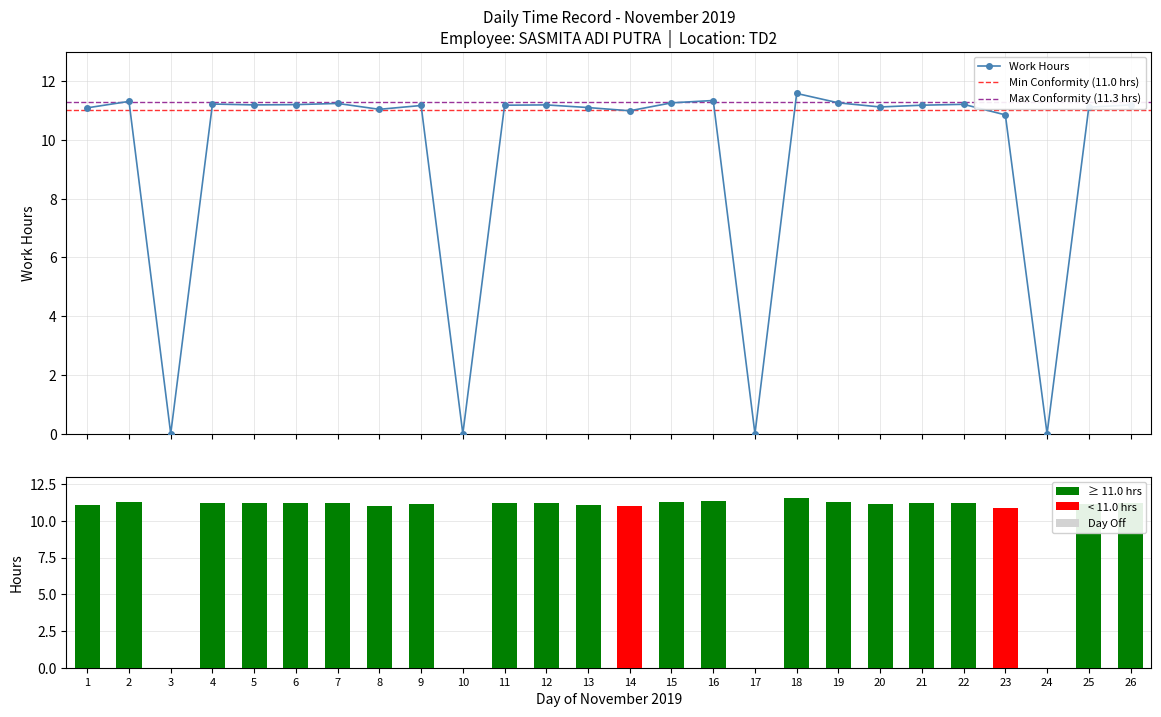

Approximately how many times larger is the value at 8 compared to 1?

1.0